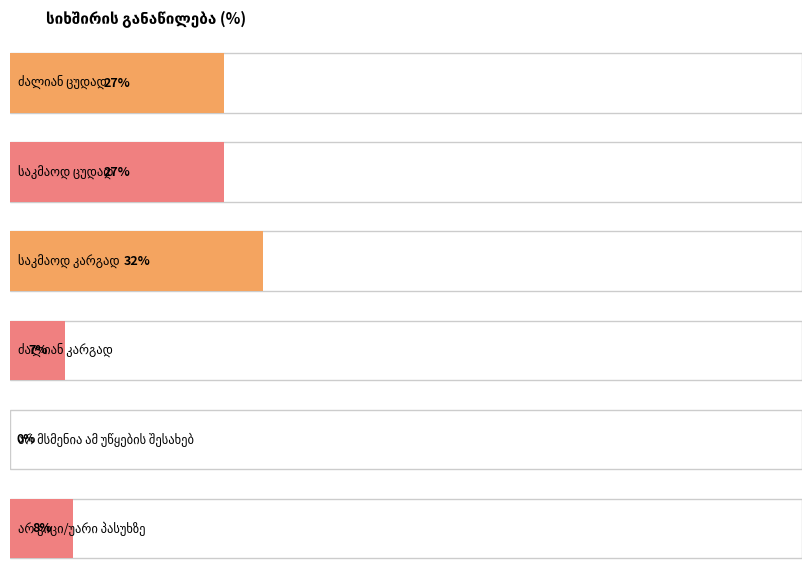

Is it true that the value at საკმაოდ კარგად is 32?

True